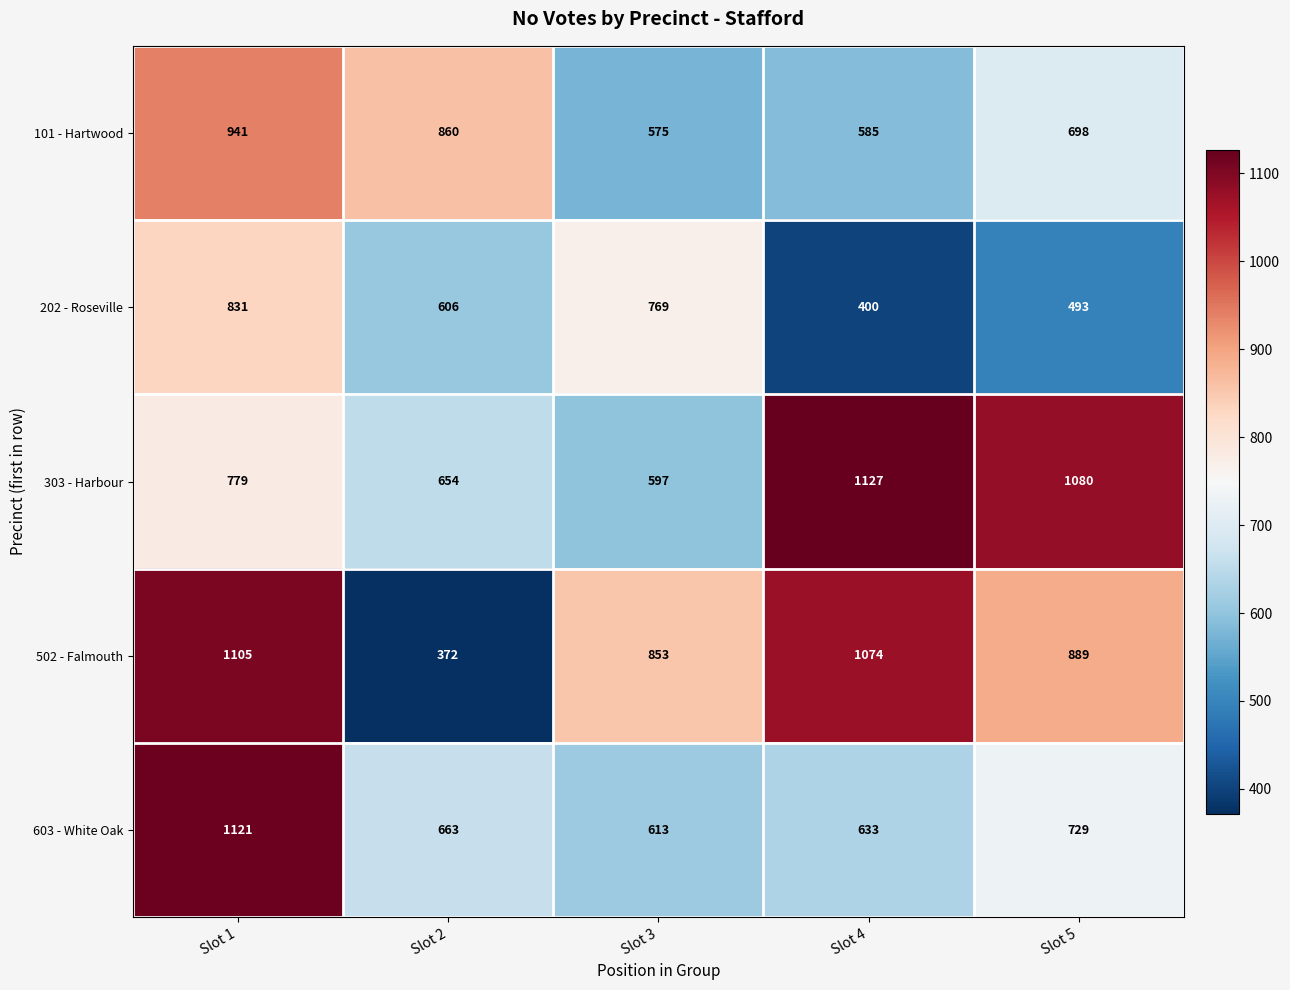

Which label corresponds to the largest value in the chart?

Slot 4